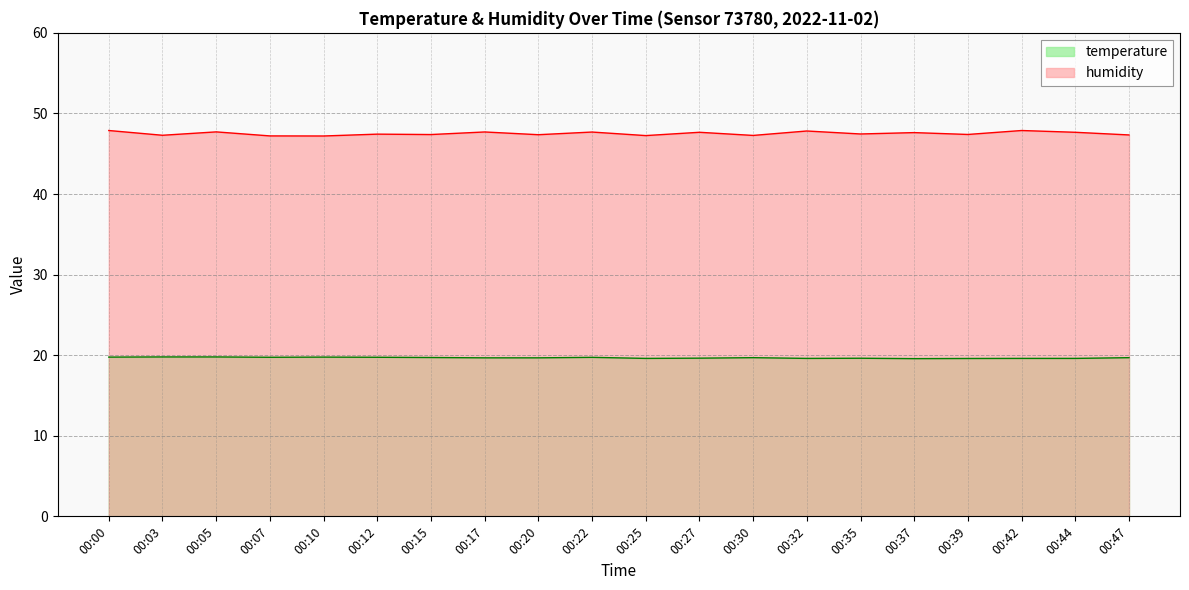

What is the value of the humidity point at the 9th from the left?

47.4